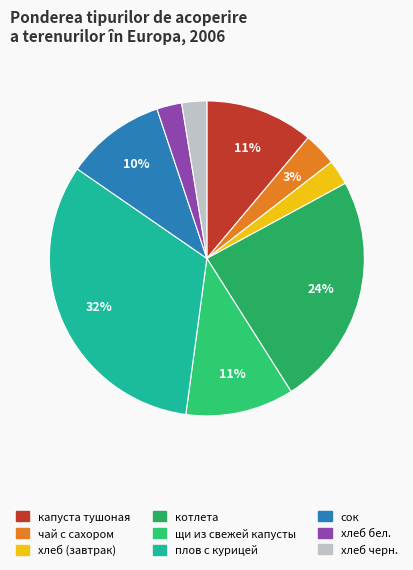

Rank the categories by value from highest to lowest.

плов с курицей, котлета, капуста тушоная, щи из свежей капусты, сок, чай с сахором, хлеб (завтрак), хлеб бел., хлеб черн.